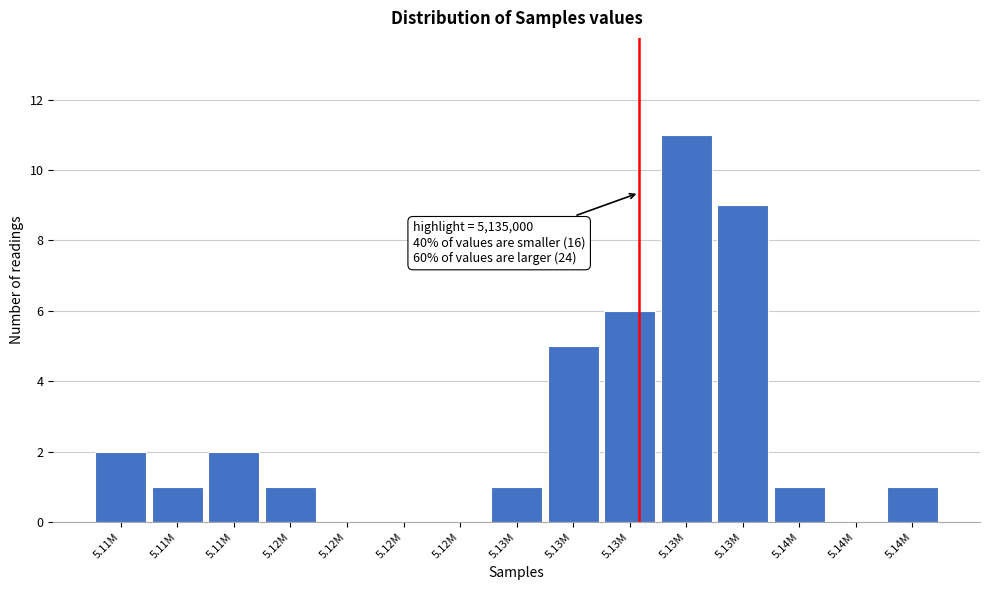

How many data points does each series have?

15